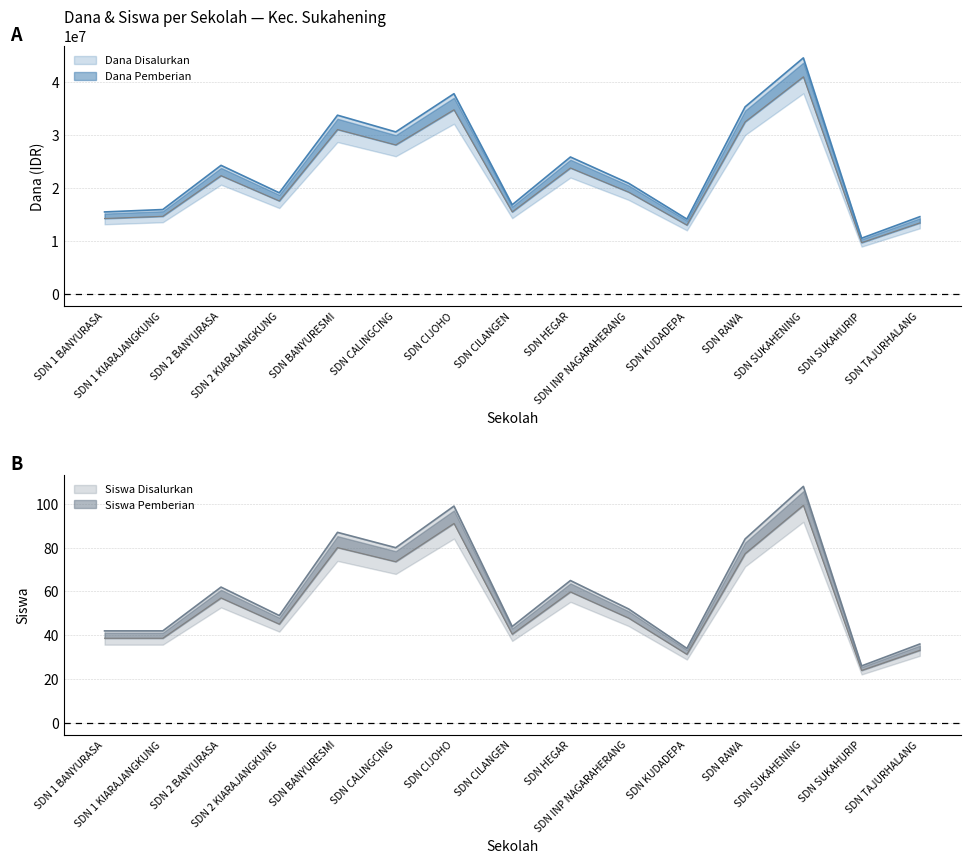

True or false: Dana Disalurkan has more than 2 points higher than both neighbors.

True